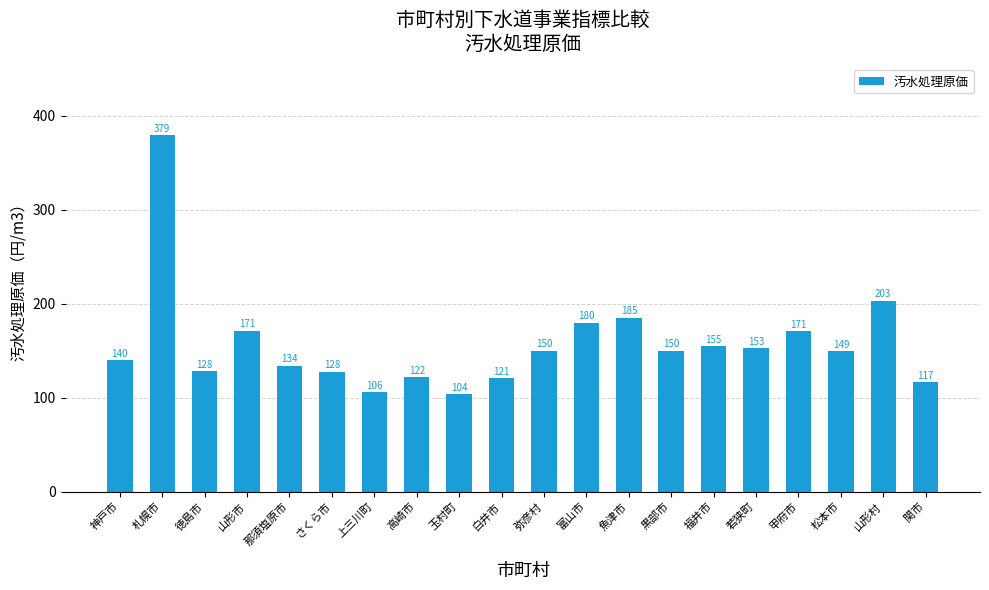

Read the value at 関市.

116.7